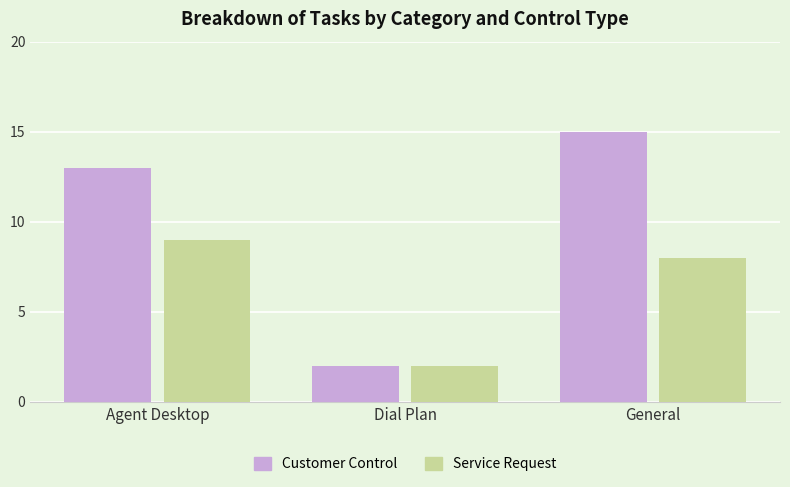

Is the value of Customer Control at Agent Desktop greater than the value of Service Request at Agent Desktop?

Yes